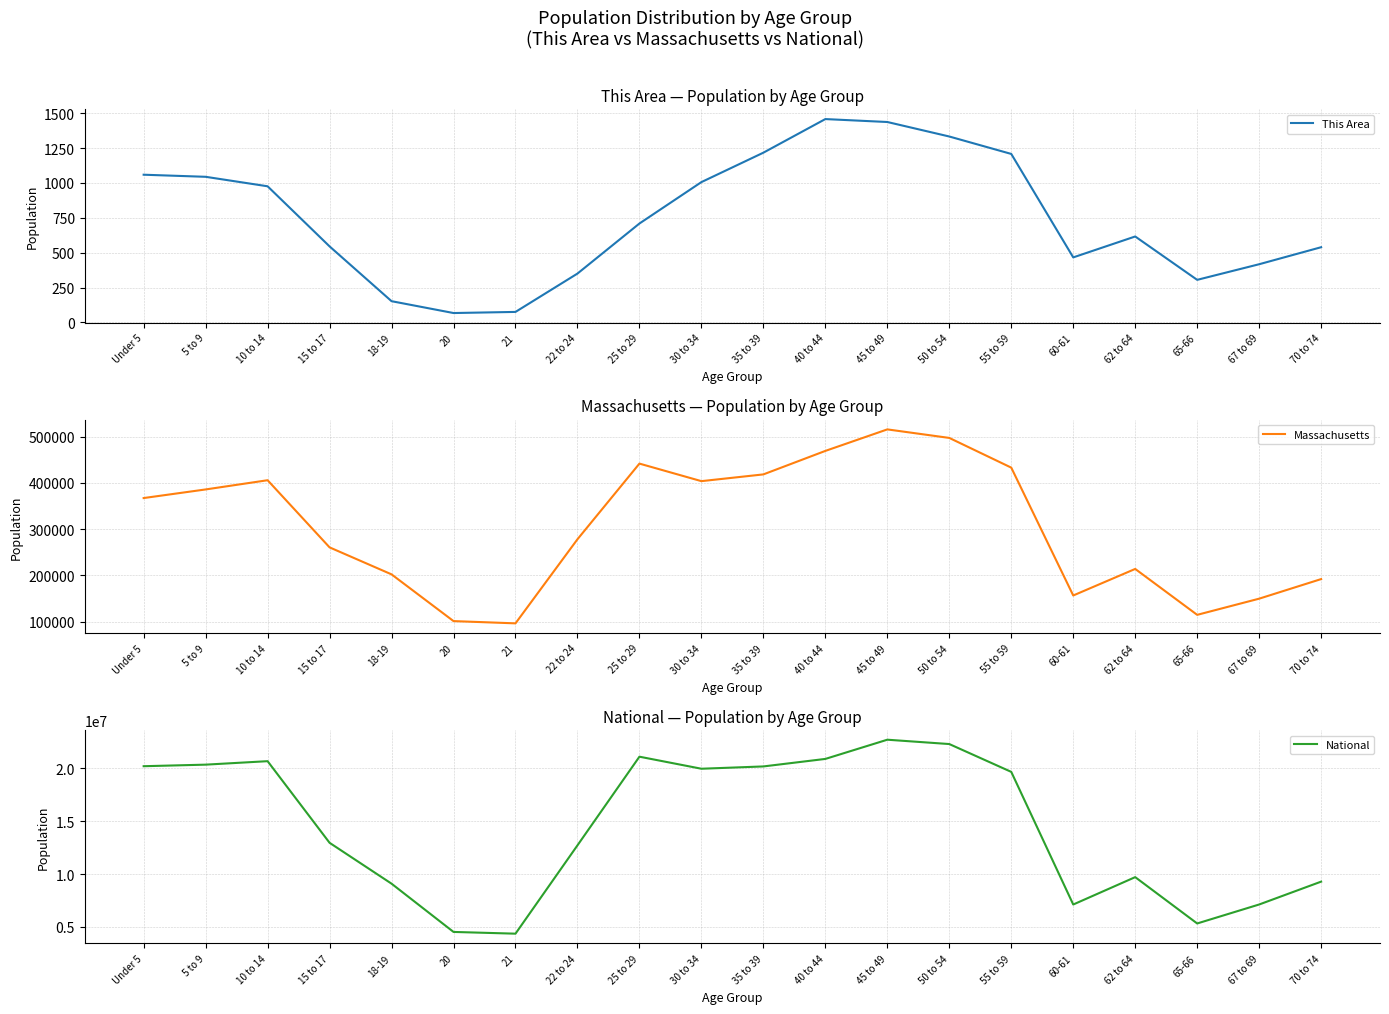

Is it true that National equals 9086089 at 18-19?

True